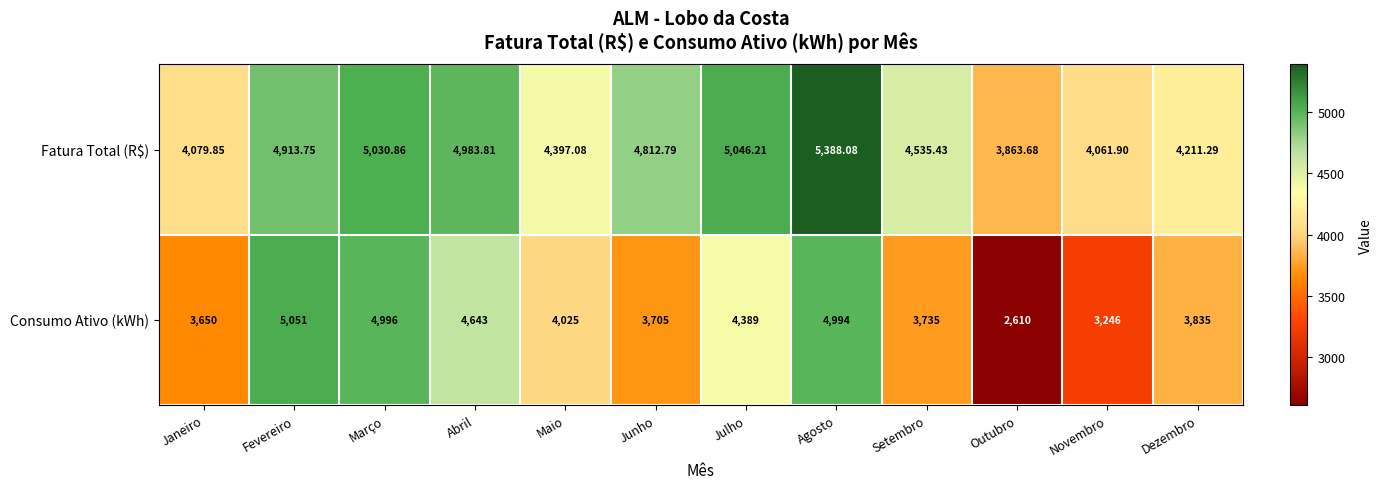

At which label does Consumo Ativo (kWh) first exceed 4025?

Fevereiro